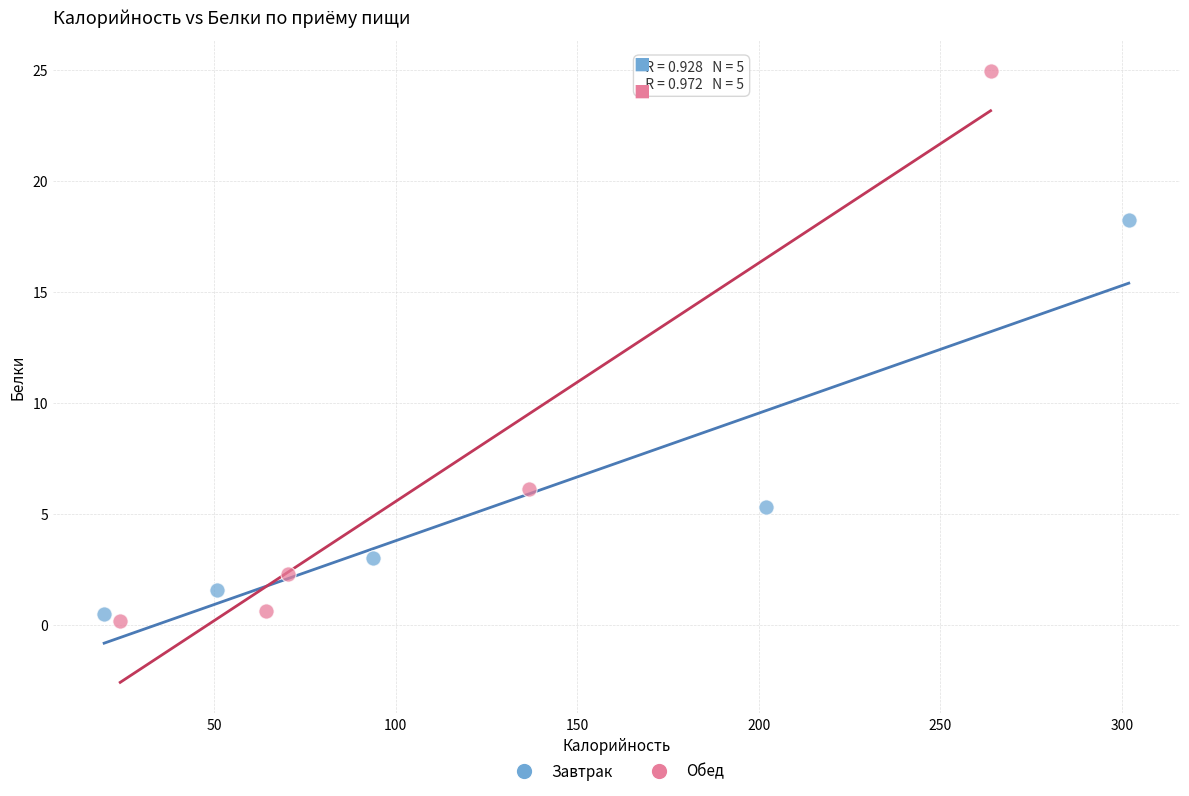

Which series has the largest Y range (max minus min)?

Обед